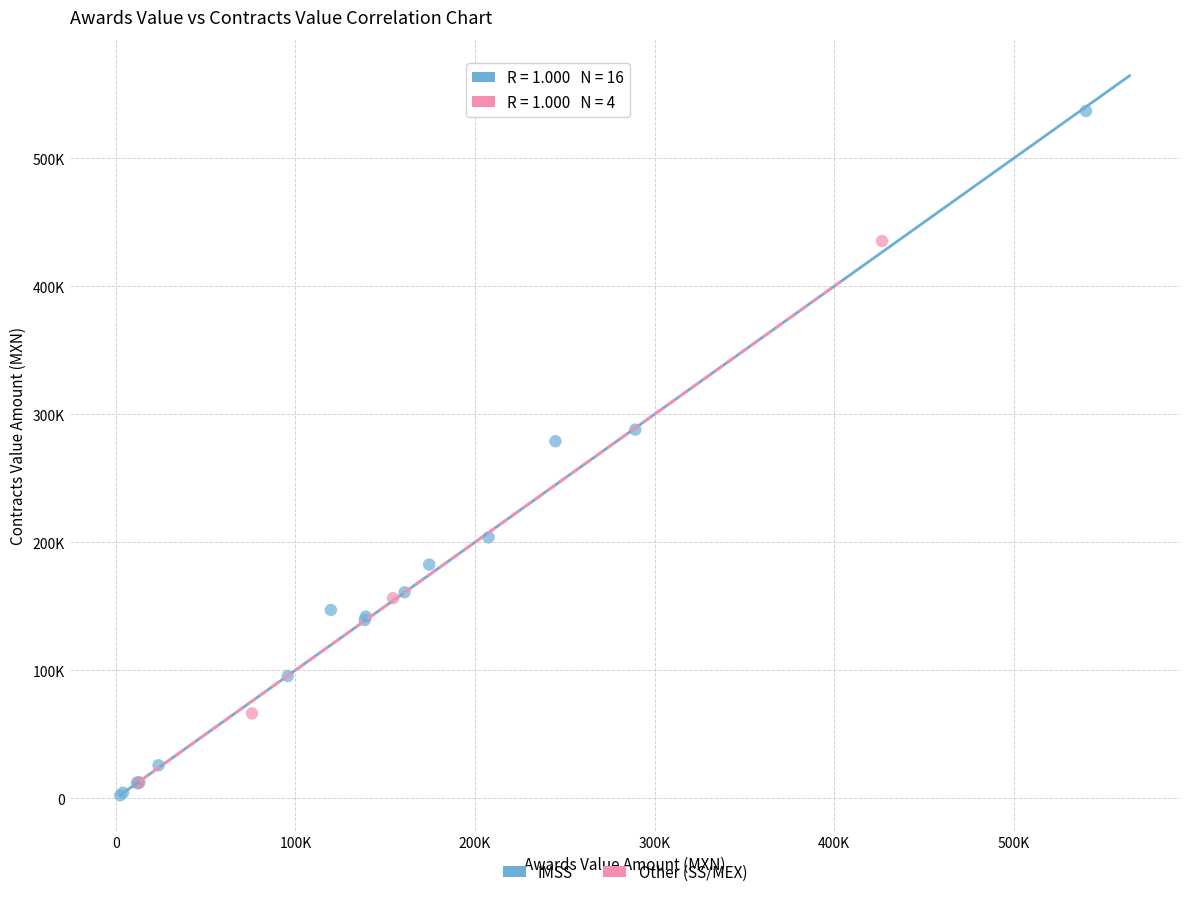

Which series reaches the minimum Y coordinate?

IMSS